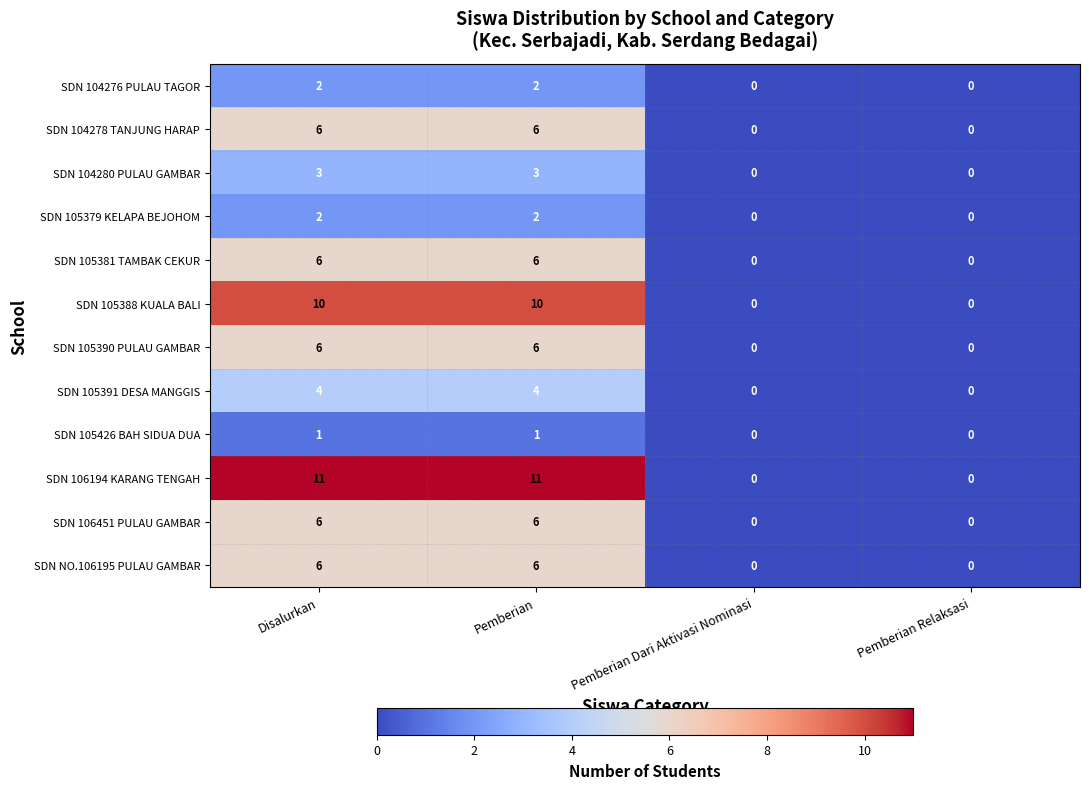

The SDN 105381 TAMBAK CEKUR series shows 6 at Disalurkan. True or false?

True